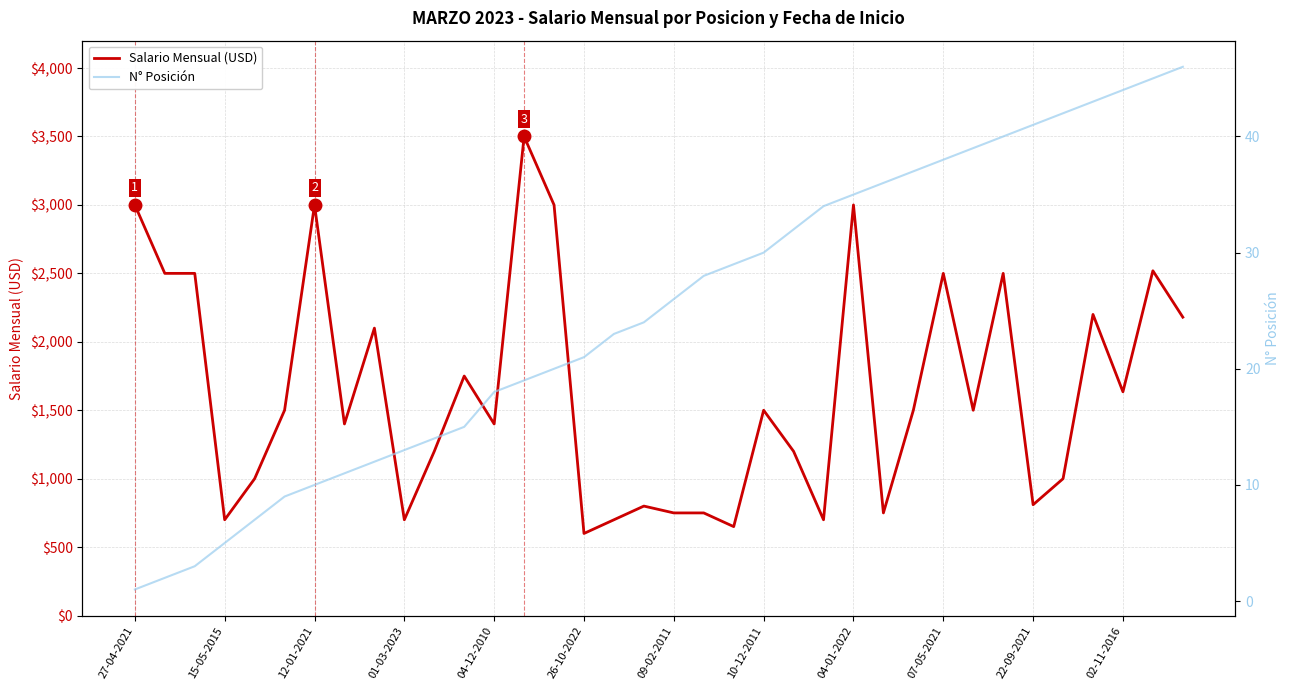

The Salario Mensual (USD) series shows 172 at 01-03-2023. True or false?

False